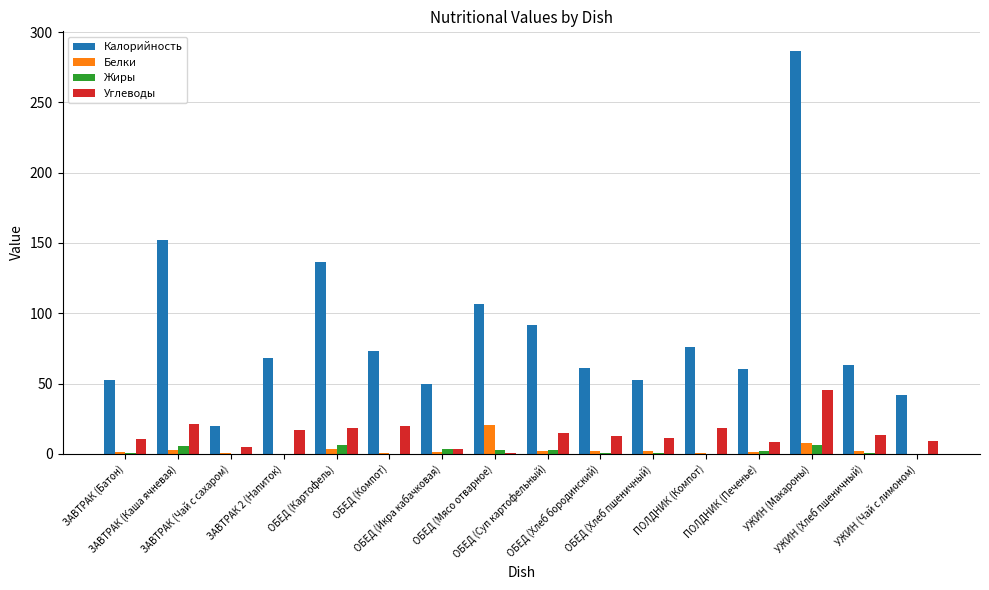

Which series has the largest total across all categories?

Калорийность